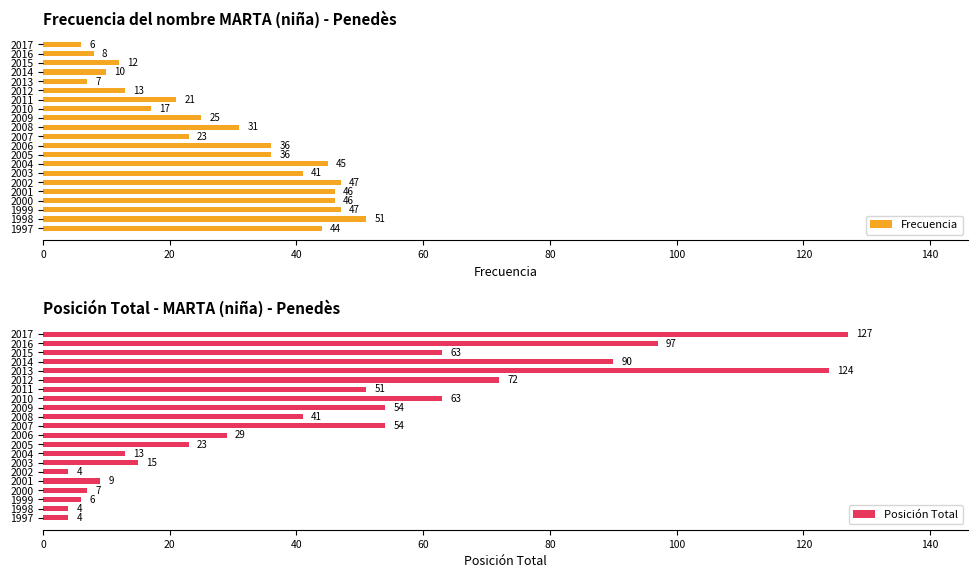

What is the smallest value displayed?

4